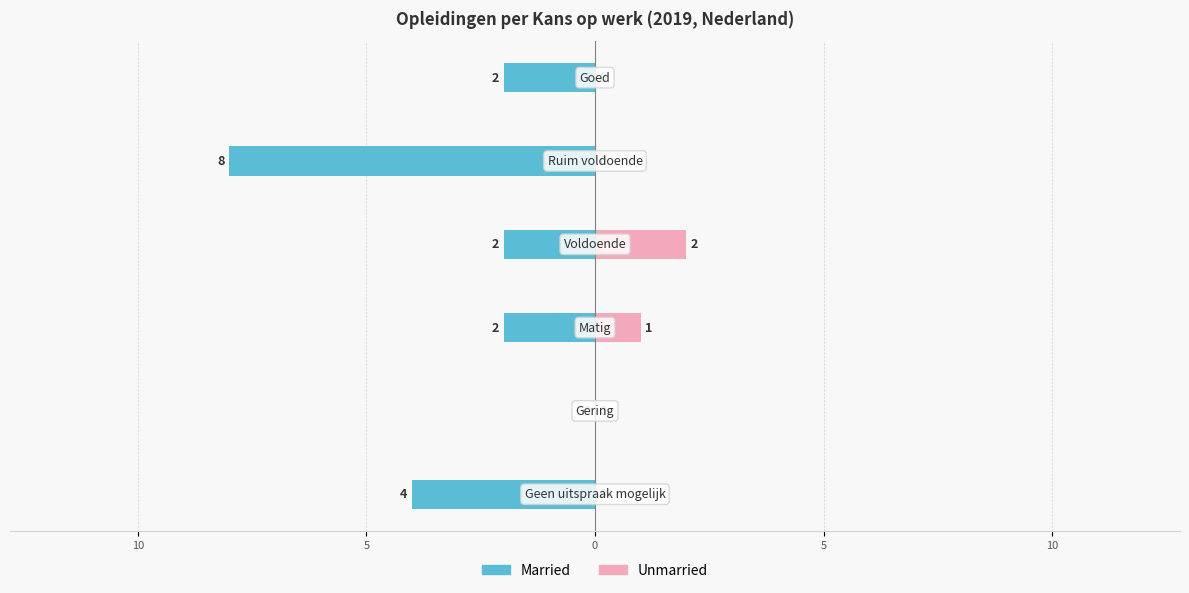

Does the chart contain stacked bars?

No